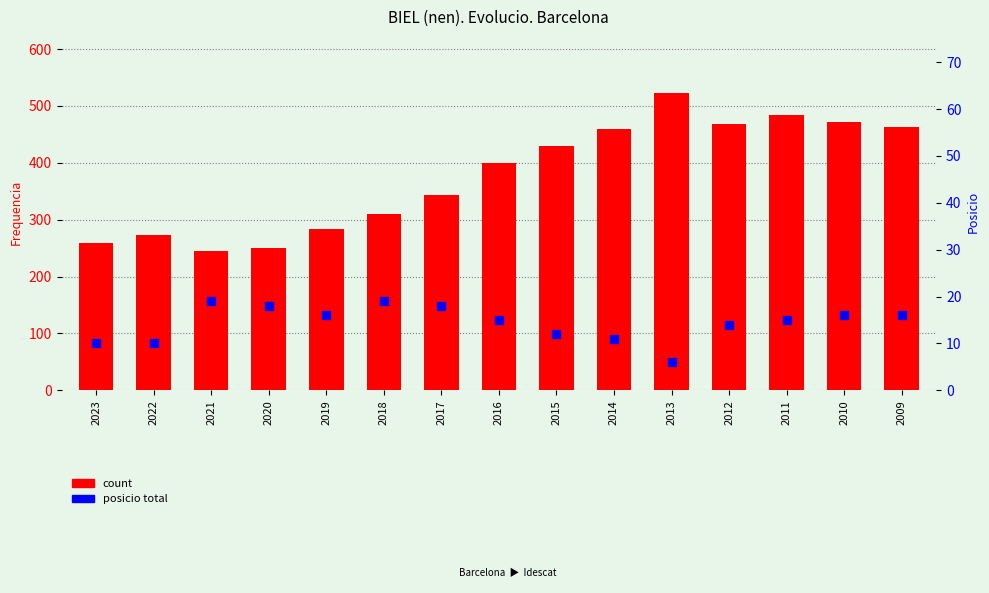

What is the maximum value for posicio total?

19